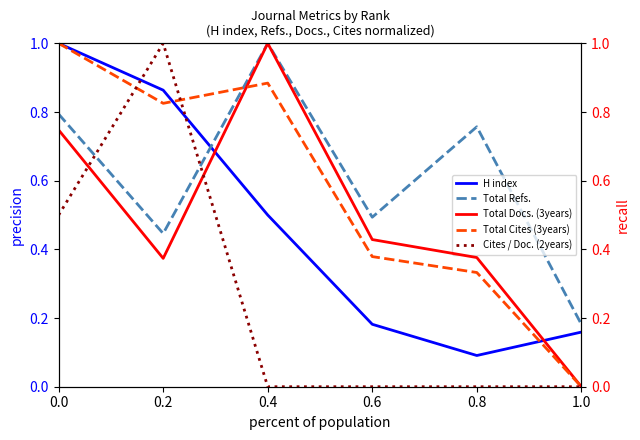

What is the greatest value displayed?

1.0